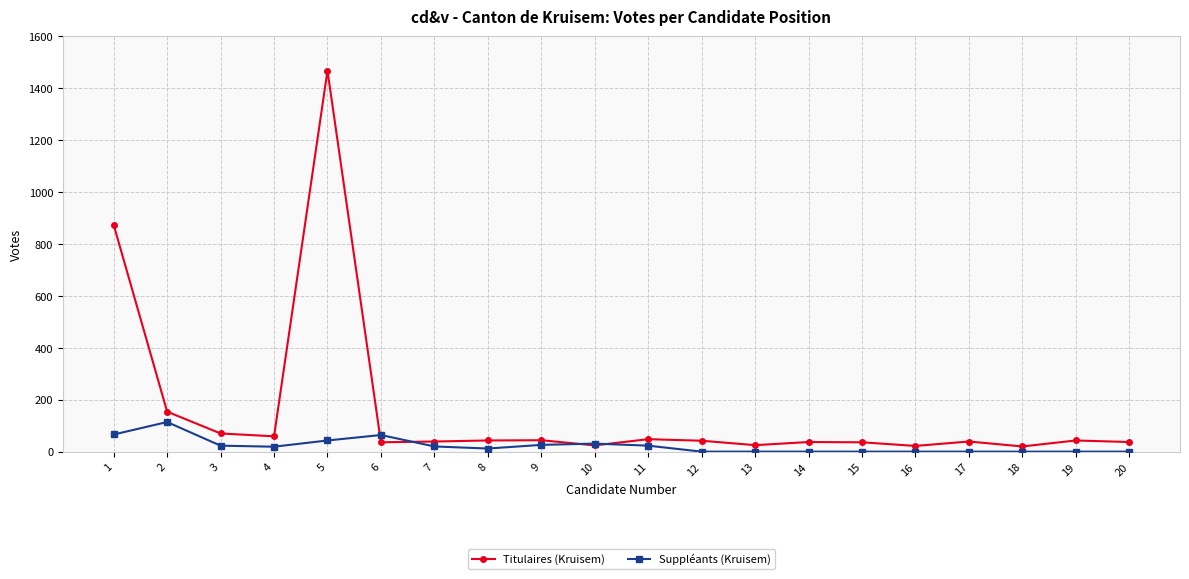

What is the difference between the Titulaires (Kruisem) values at 15 and 3?

34